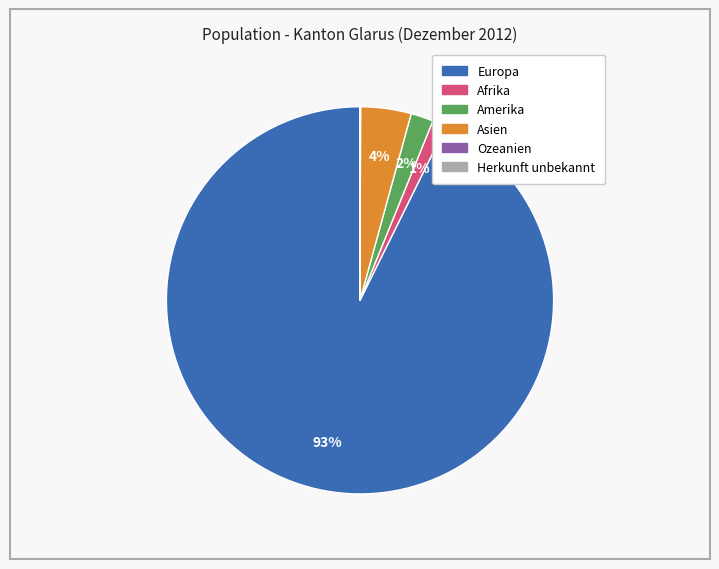

To the nearest percent, what is the average slice percentage?

17%